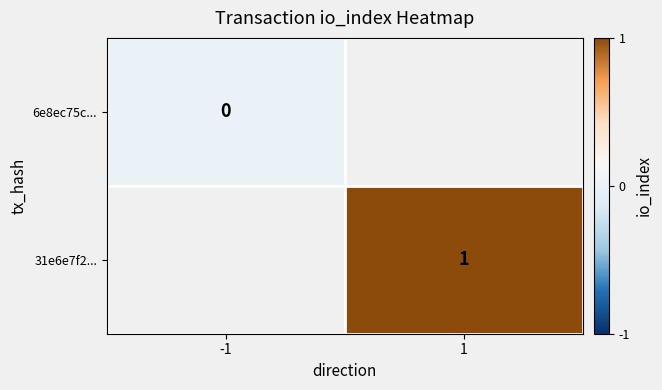

Between 1 and -1, which is larger?

-1